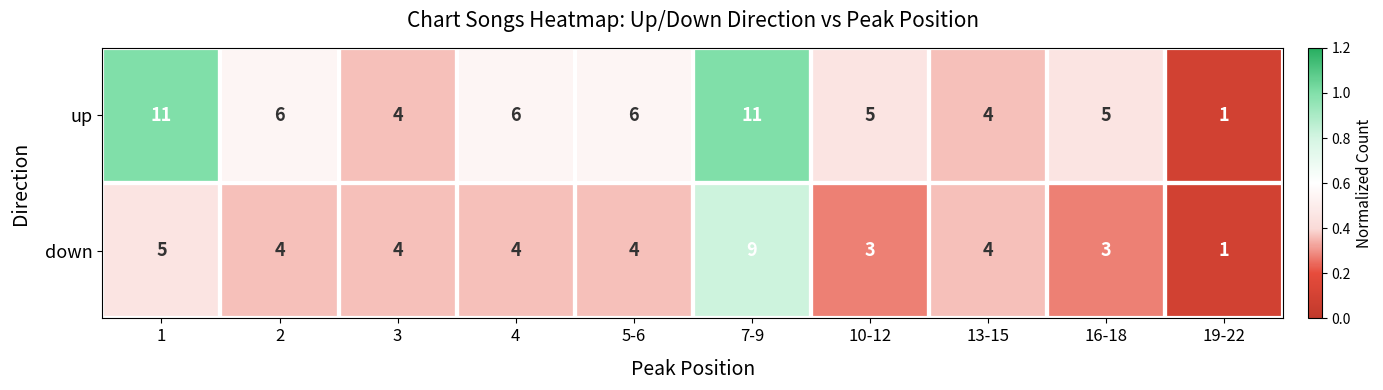

Is the value of down at 2 greater than the value of up at 19-22?

Yes